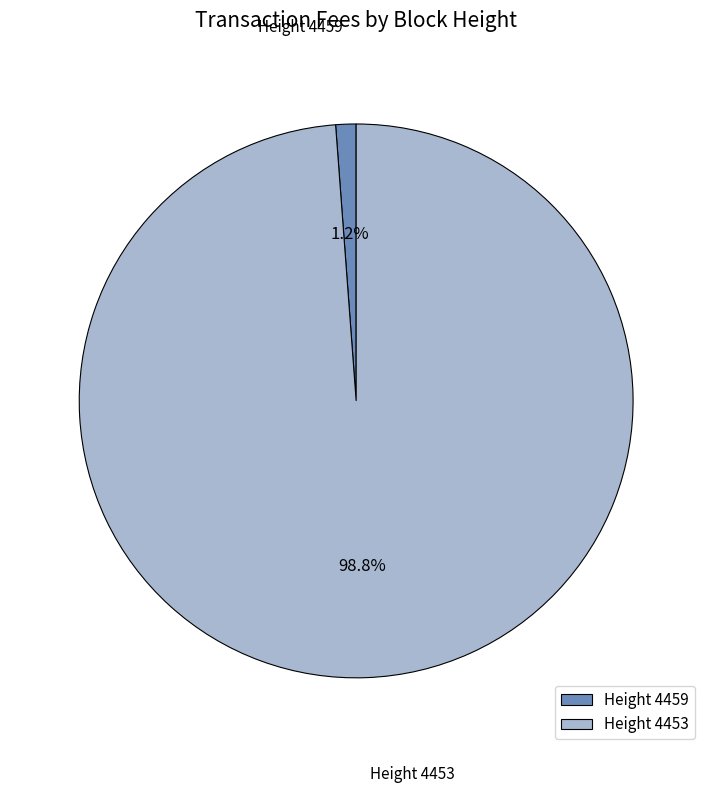

How many slices are in this pie chart?

2